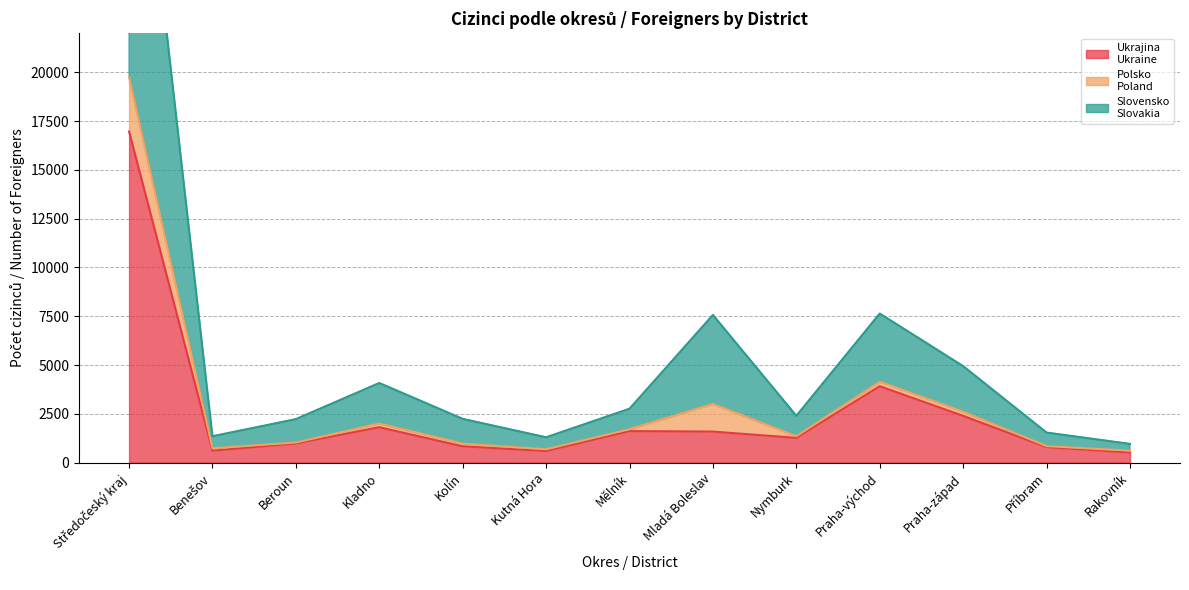

What is the label of the 8th point from the left?

Mladá Boleslav